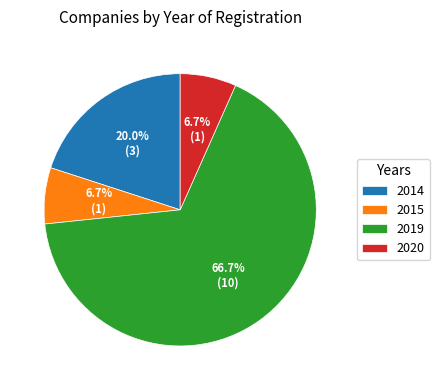

To the nearest percent, what percentage of the pie is 2015?

7%